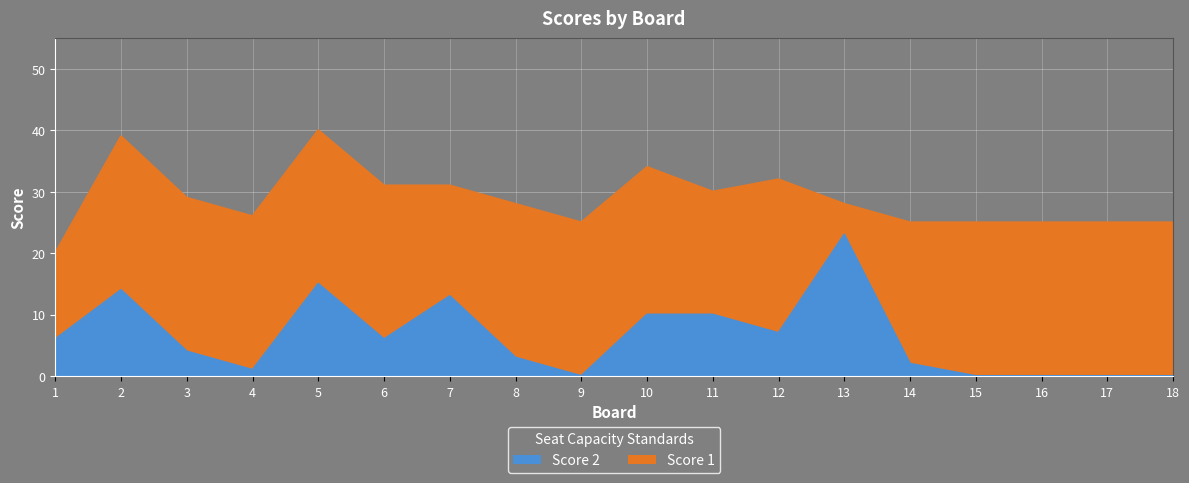

How many points are lower than both their immediate neighbors (excluding endpoints)?

4